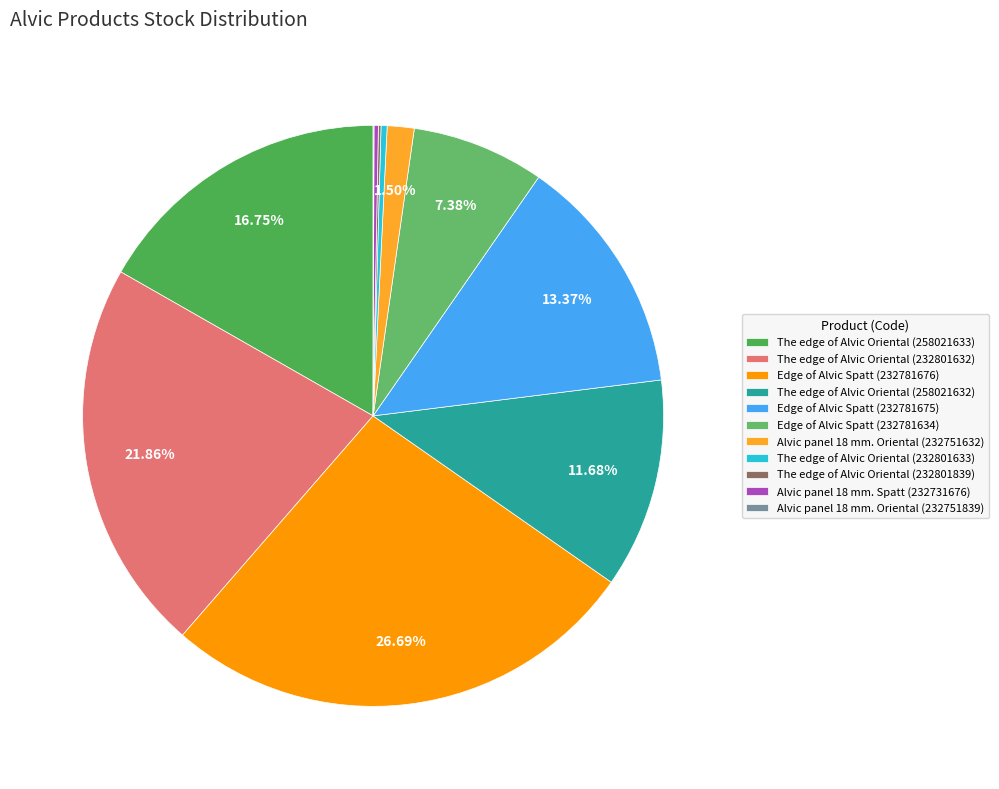

To the nearest percent, what percentage of the pie is Edge of Alvic Spatt (232781634)?

7%